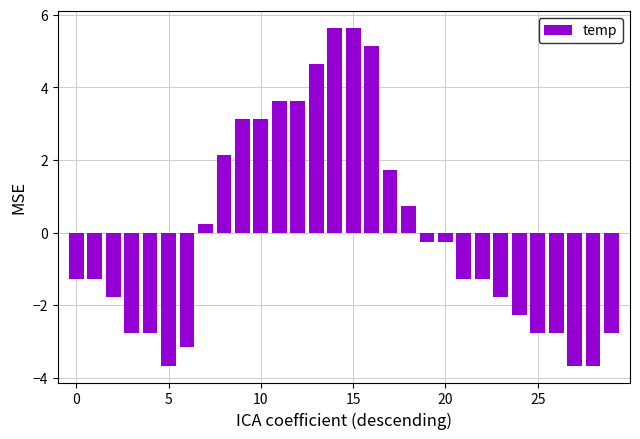

What is the difference between the maximum and minimum values?

9.3